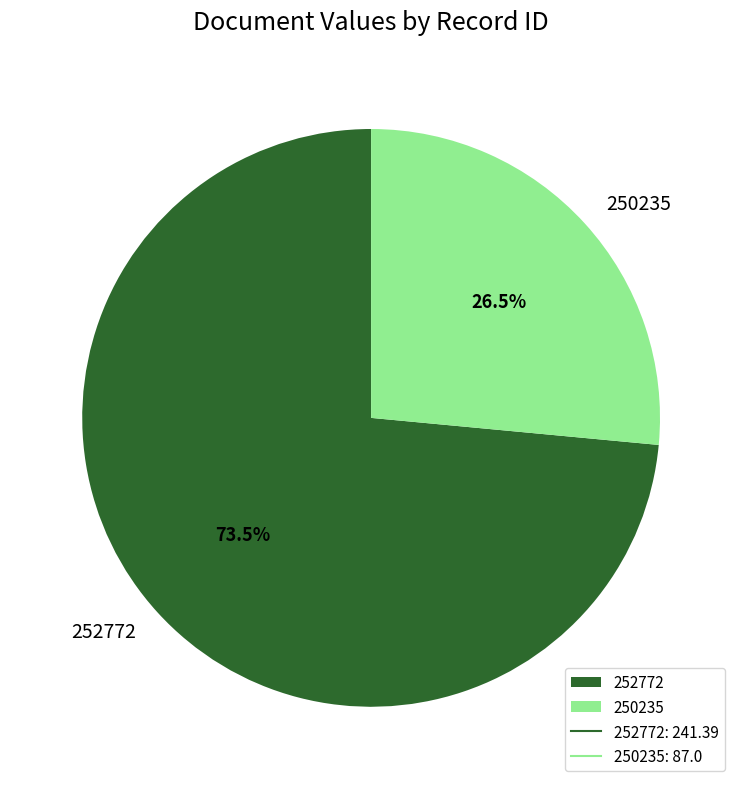

What portion of the pie excludes 250235?

73.5%